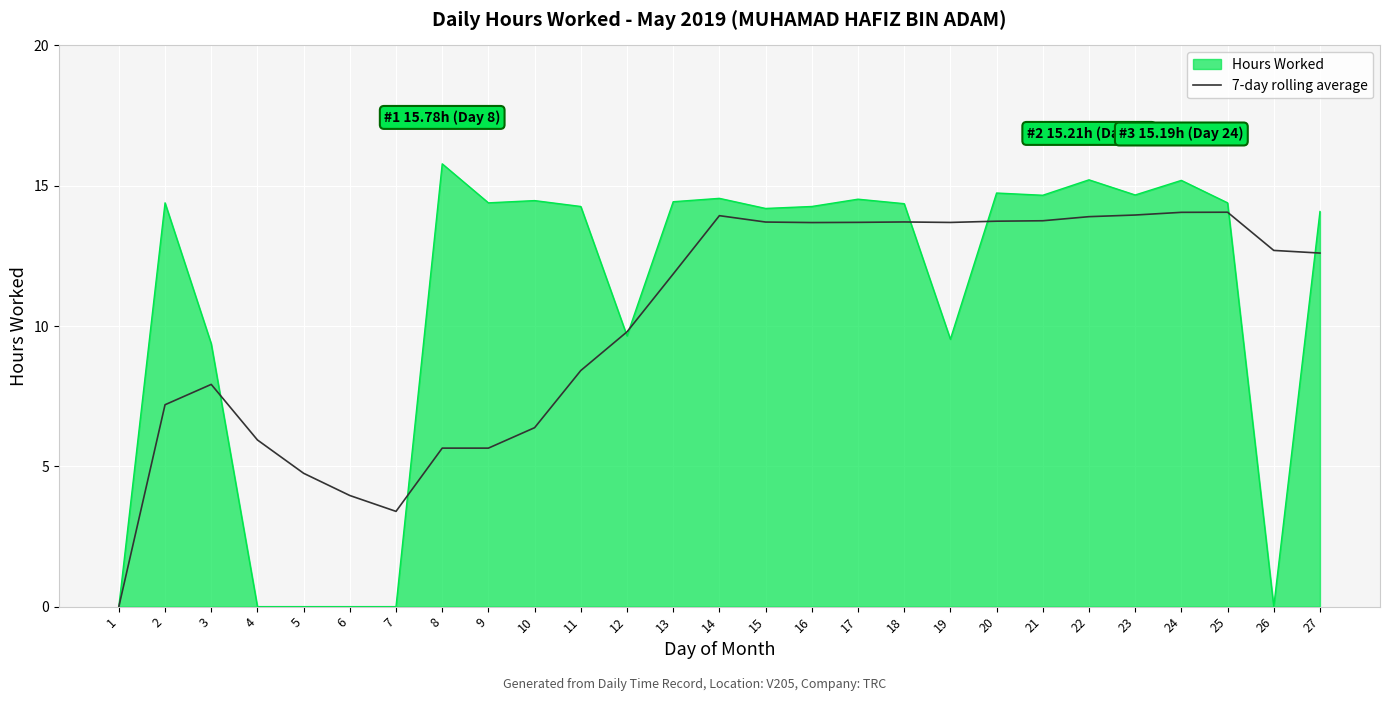

The Hours Worked series shows 20.2 at 27. True or false?

False